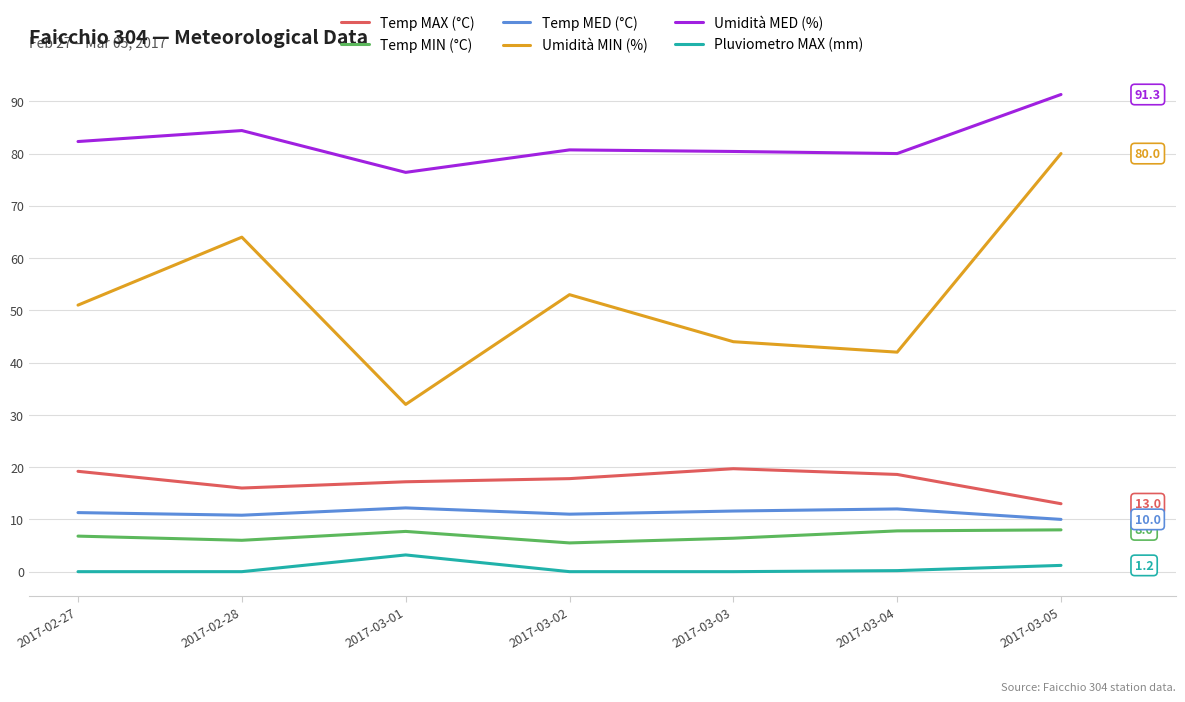

True or false: Umidità MED (%) and Temp MAX (°C) cross at least once.

False